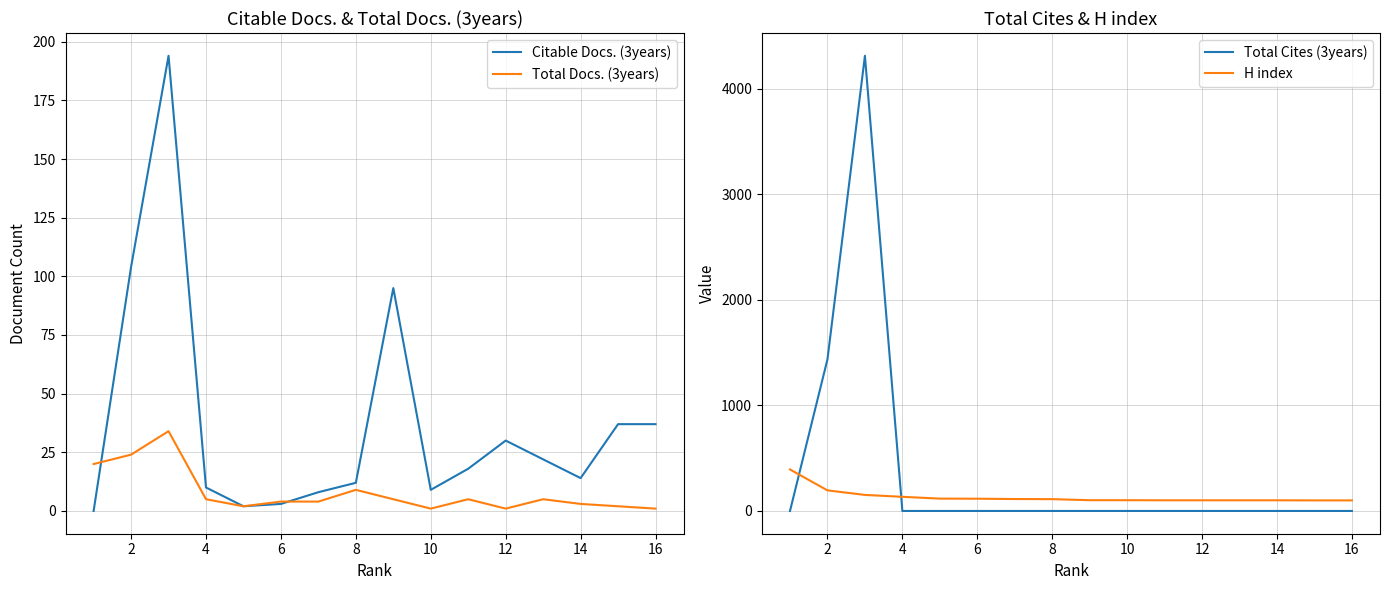

How many values in the H index series are below 112?

8